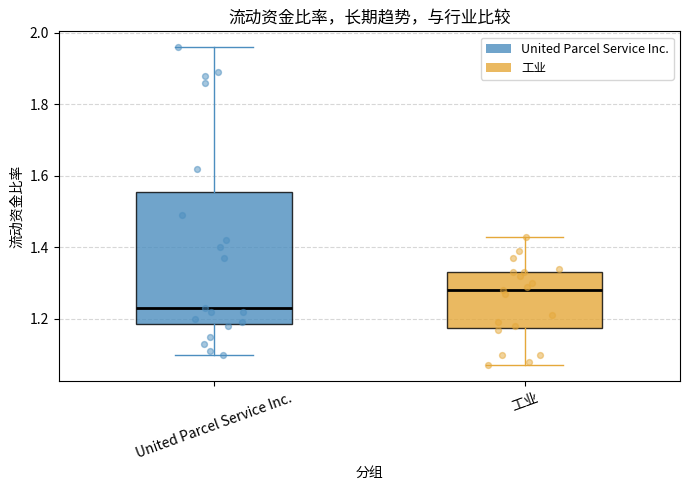

Which box has the highest median line?

工业